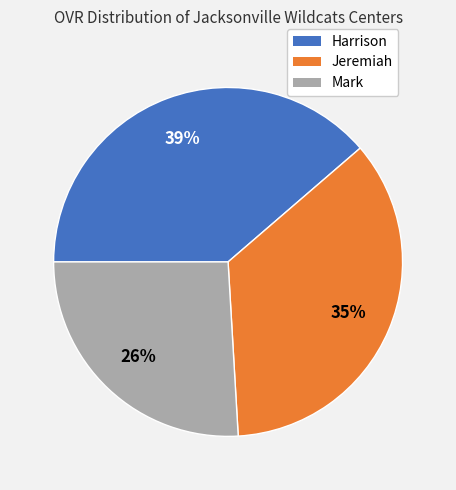

Combined, do Harrison and Mark account for over 50%?

Yes